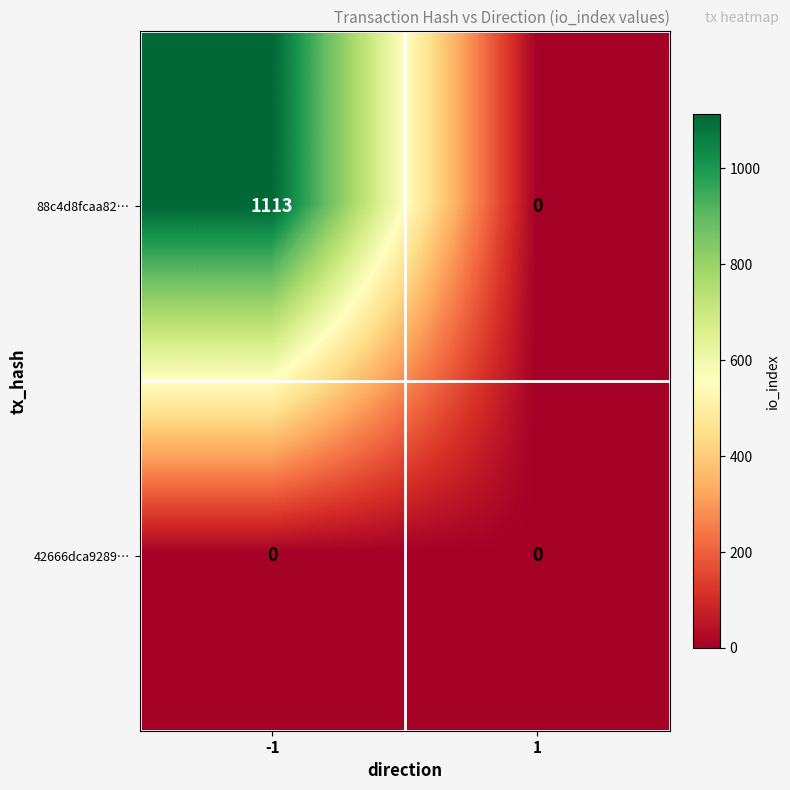

Which series has the largest total across all categories?

88c4d8fcaa82…